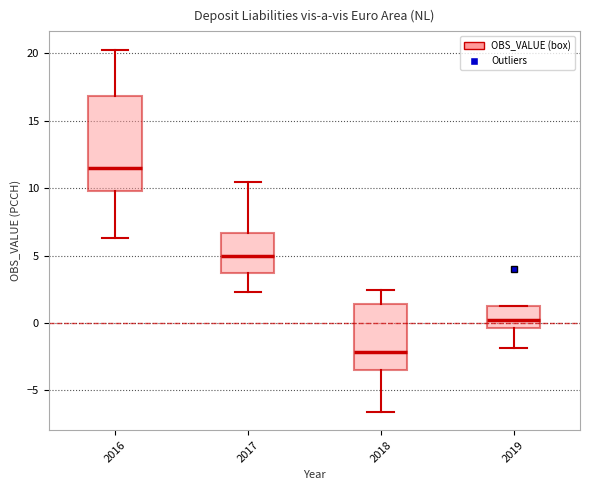

Which box's median line is the highest?

2016